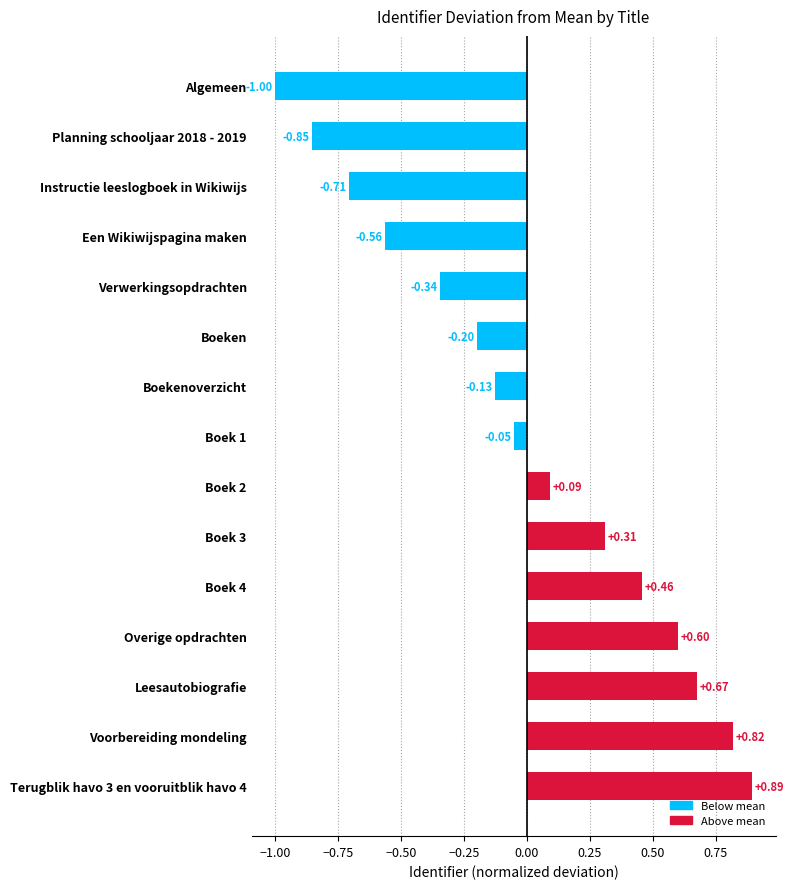

Does the chart contain stacked bars?

No